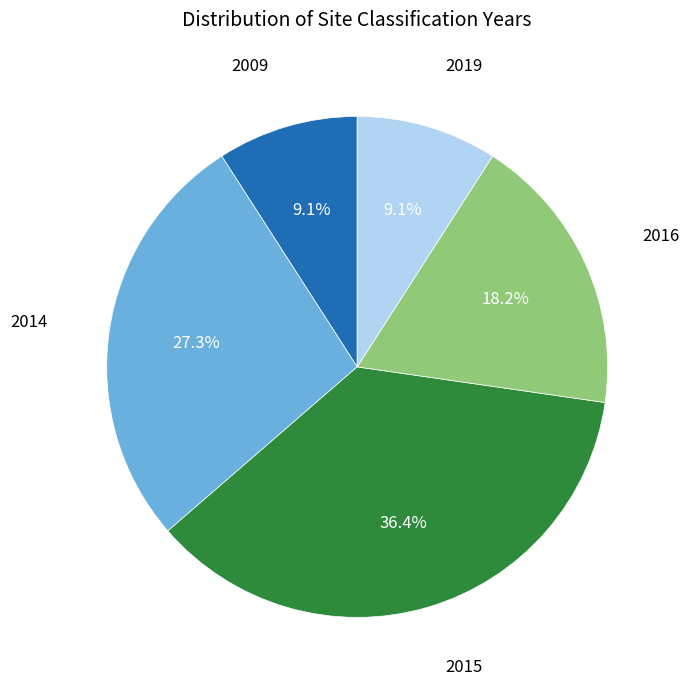

How many segments does this pie chart have?

5